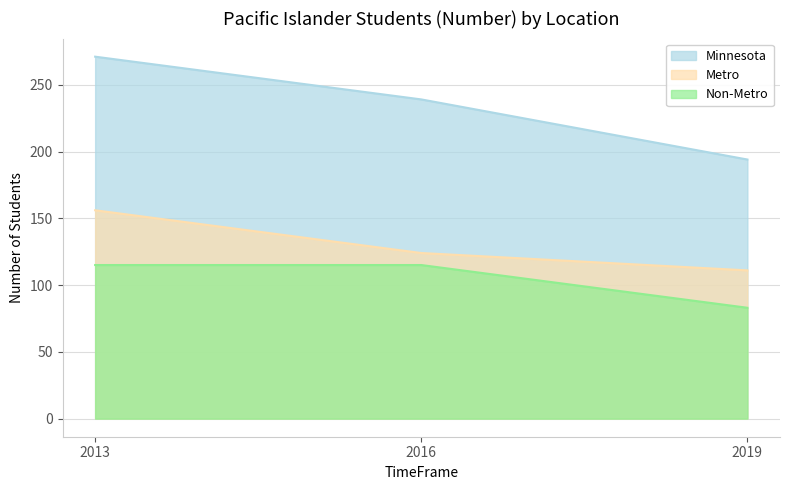

At 2019, list the series in order from smallest to largest.

Non-Metro, Metro, Minnesota